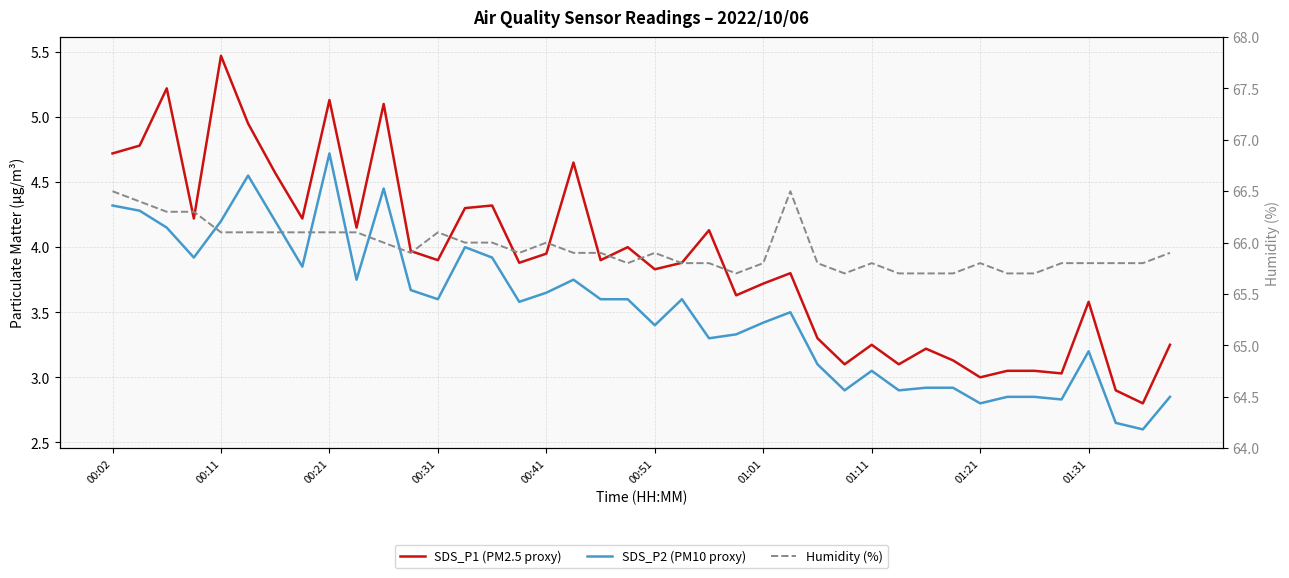

How many lines are shown in the chart?

3